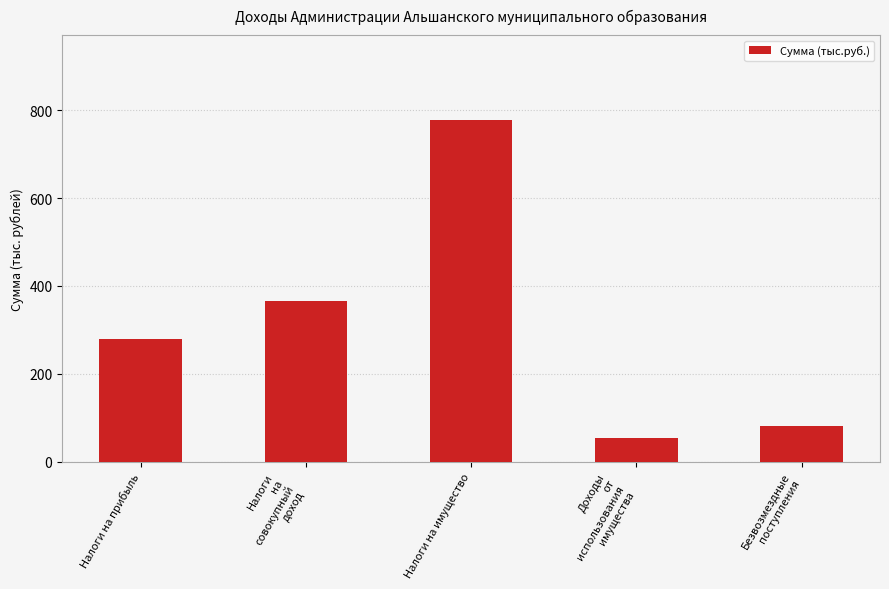

The value at Налоги на прибыль is 158.7. True or false?

False